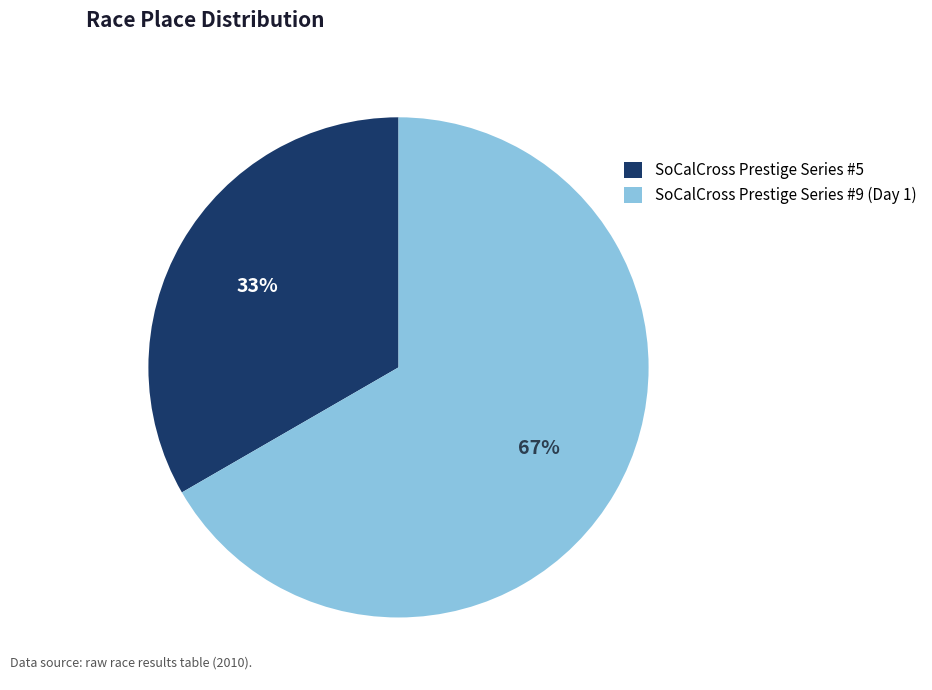

Which slice represents more than half of the pie?

SoCalCross Prestige Series #9 (Day 1)